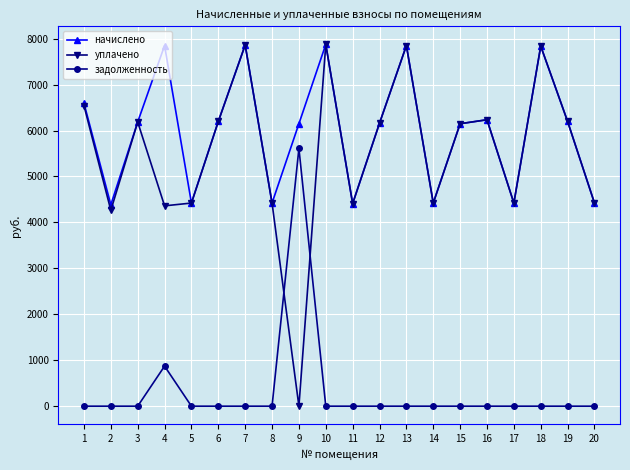

True or false: задолженность has more than 0 interior local peaks.

True